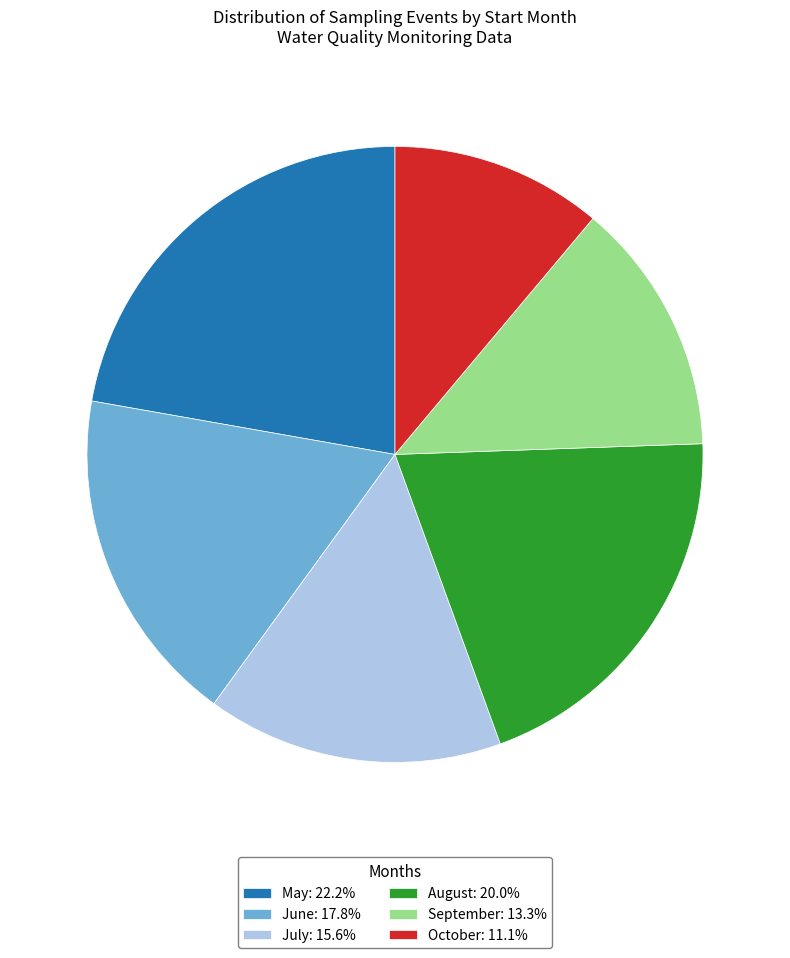

Is there any slice that represents more than half of the pie?

No